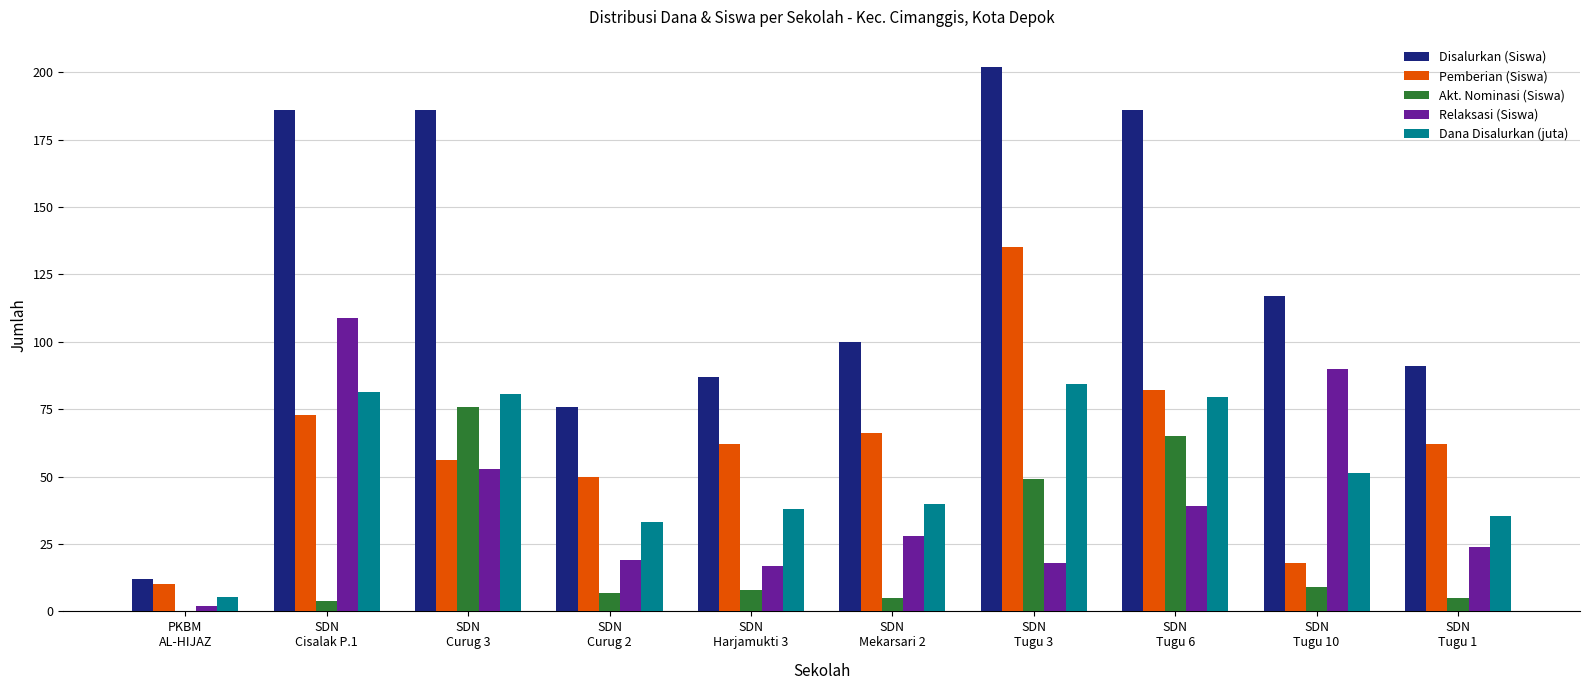

At which label does Dana Disalurkan (juta) reach its peak?

SDN
Tugu 3